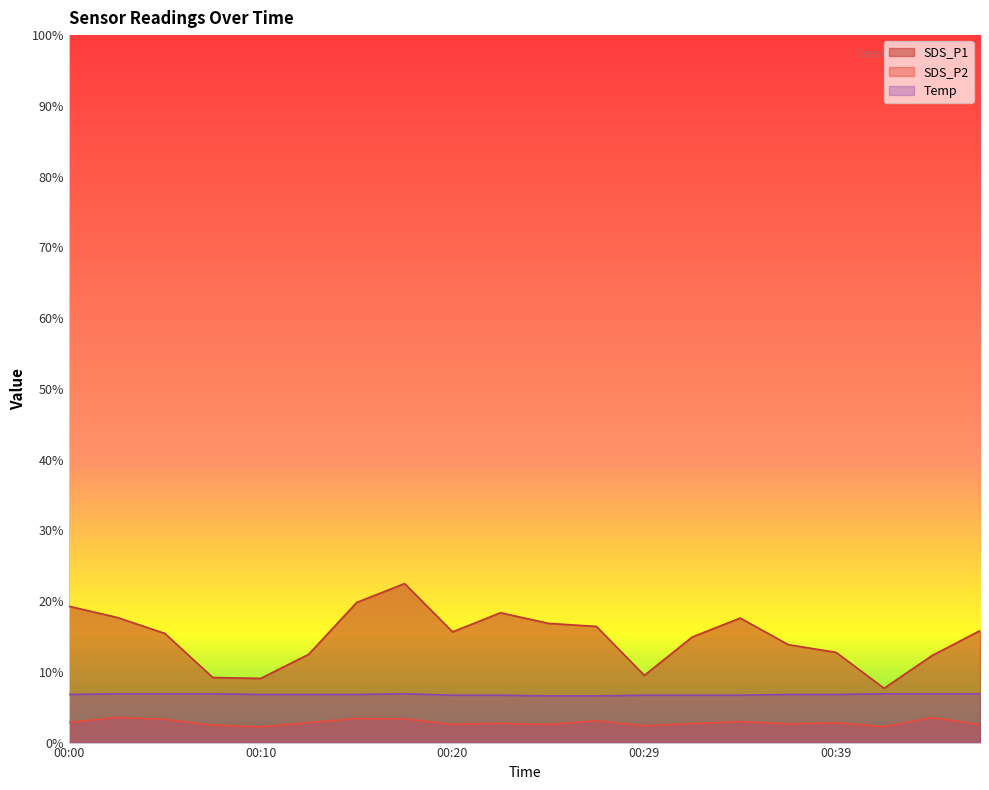

What is the difference between the SDS_P2 values at 00:44 and 00:00?

0.7